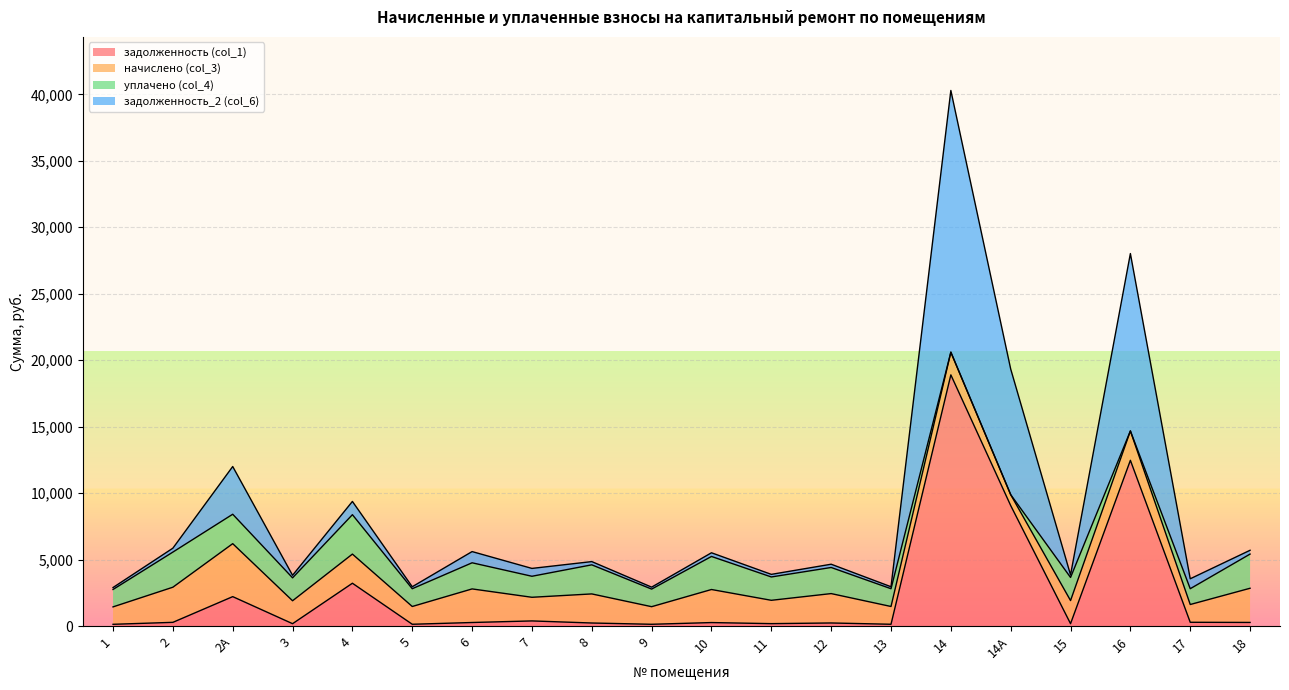

Which series has the largest total across all categories?

задолженность_2 (col_6)